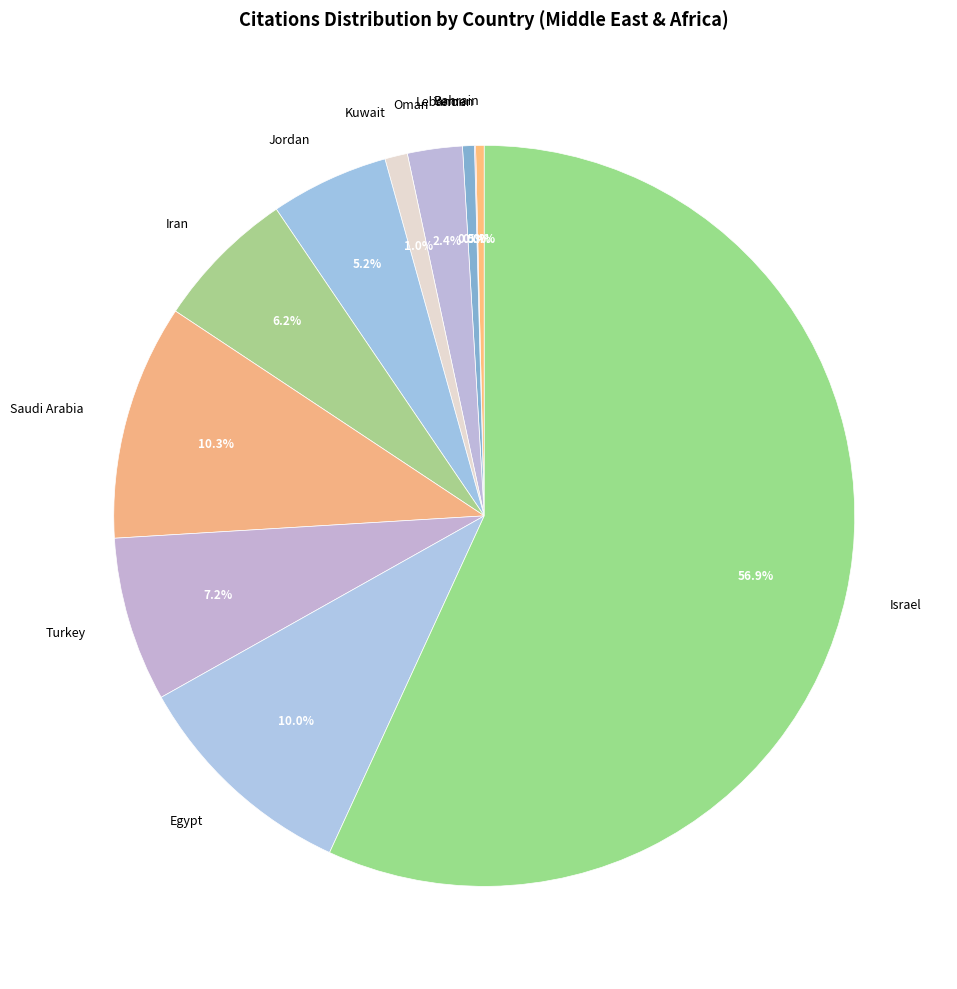

What is the largest slice in the pie chart?

Israel